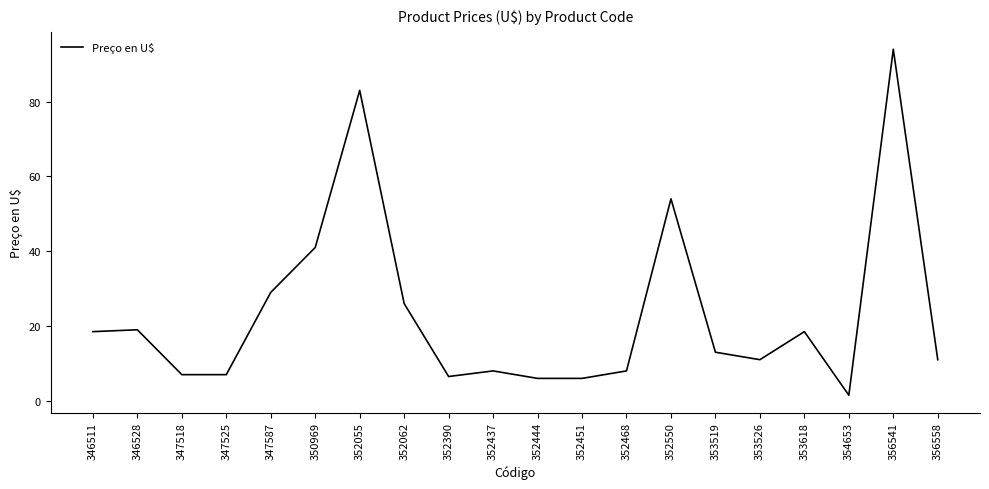

What is the difference between the values at 352437 and 353519?

5.0